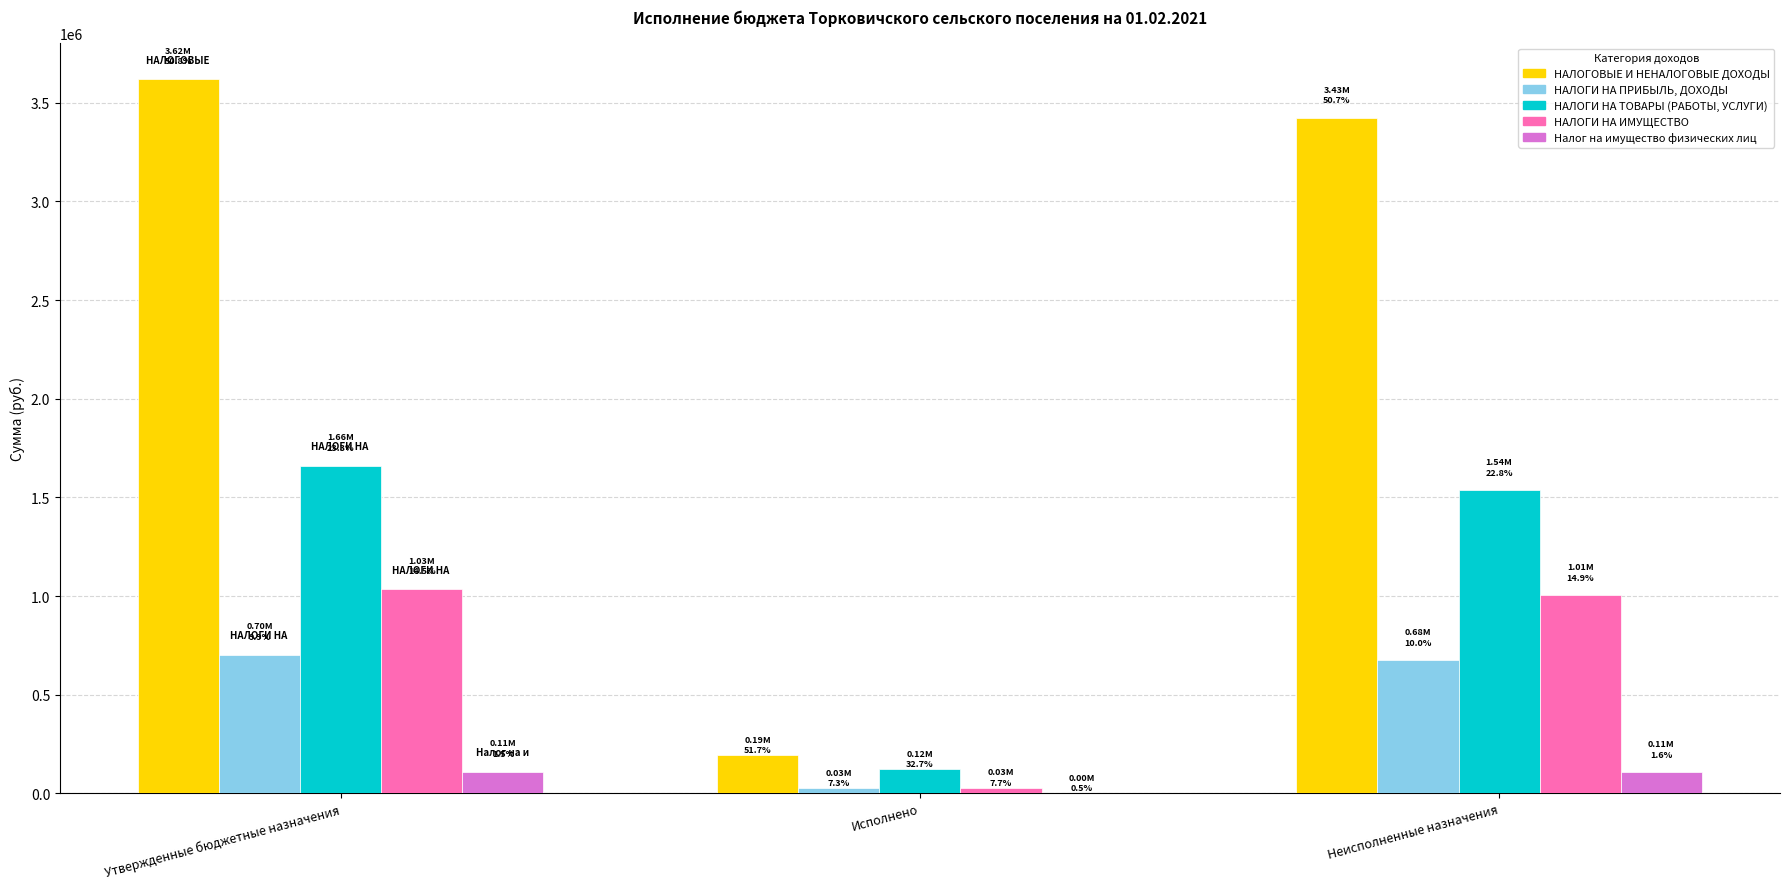

What is the approximate value of НАЛОГИ НА ИМУЩЕСТВО at Утвержденные бюджетные назначения?

1035000.0